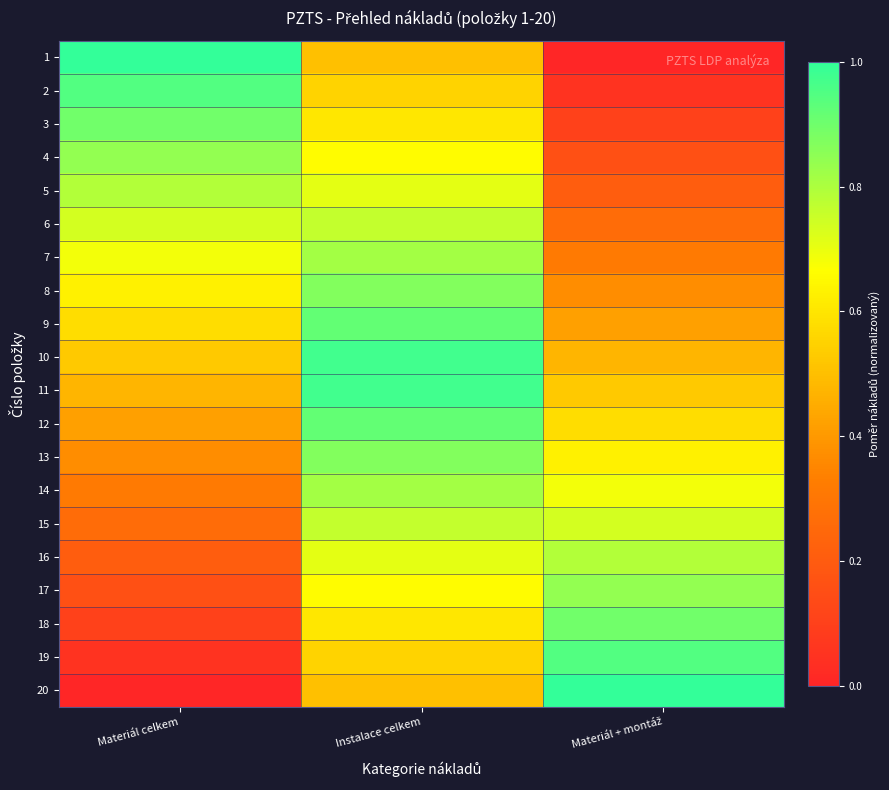

Reading right to left, transcribe all the data shown in this chart.

1: Materiál + montáž=0.0	Instalace celkem=0.5	Materiál celkem=1.0
2: Materiál + montáž=0.1	Instalace celkem=0.6	Materiál celkem=0.9
3: Materiál + montáž=0.1	Instalace celkem=0.6	Materiál celkem=0.9
4: Materiál + montáž=0.2	Instalace celkem=0.7	Materiál celkem=0.8
5: Materiál + montáž=0.2	Instalace celkem=0.7	Materiál celkem=0.8
6: Materiál + montáž=0.3	Instalace celkem=0.8	Materiál celkem=0.7
7: Materiál + montáž=0.3	Instalace celkem=0.8	Materiál celkem=0.7
8: Materiál + montáž=0.4	Instalace celkem=0.9	Materiál celkem=0.6
9: Materiál + montáž=0.4	Instalace celkem=0.9	Materiál celkem=0.6
10: Materiál + montáž=0.5	Instalace celkem=1.0	Materiál celkem=0.5
11: Materiál + montáž=0.5	Instalace celkem=1.0	Materiál celkem=0.5
12: Materiál + montáž=0.6	Instalace celkem=0.9	Materiál celkem=0.4
13: Materiál + montáž=0.6	Instalace celkem=0.9	Materiál celkem=0.4
14: Materiál + montáž=0.7	Instalace celkem=0.8	Materiál celkem=0.3
15: Materiál + montáž=0.7	Instalace celkem=0.8	Materiál celkem=0.3
16: Materiál + montáž=0.8	Instalace celkem=0.7	Materiál celkem=0.2
17: Materiál + montáž=0.8	Instalace celkem=0.7	Materiál celkem=0.2
18: Materiál + montáž=0.9	Instalace celkem=0.6	Materiál celkem=0.1
19: Materiál + montáž=0.9	Instalace celkem=0.6	Materiál celkem=0.1
20: Materiál + montáž=1.0	Instalace celkem=0.5	Materiál celkem=0.0